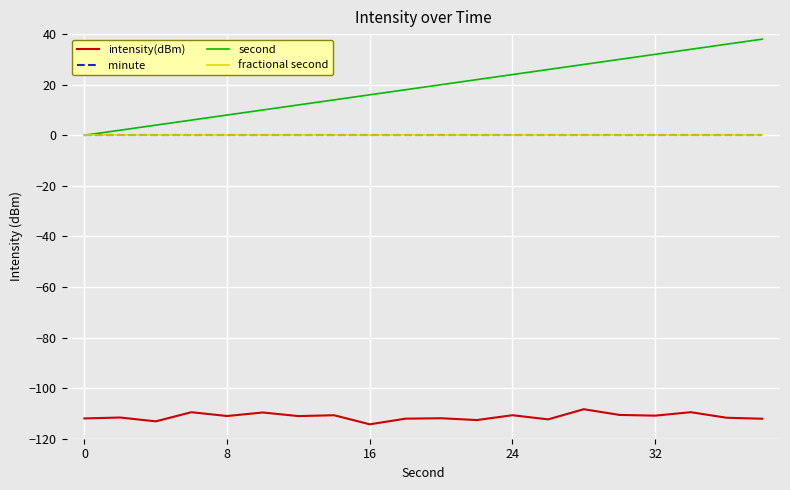

Is this an area chart (filled region under the line)?

No